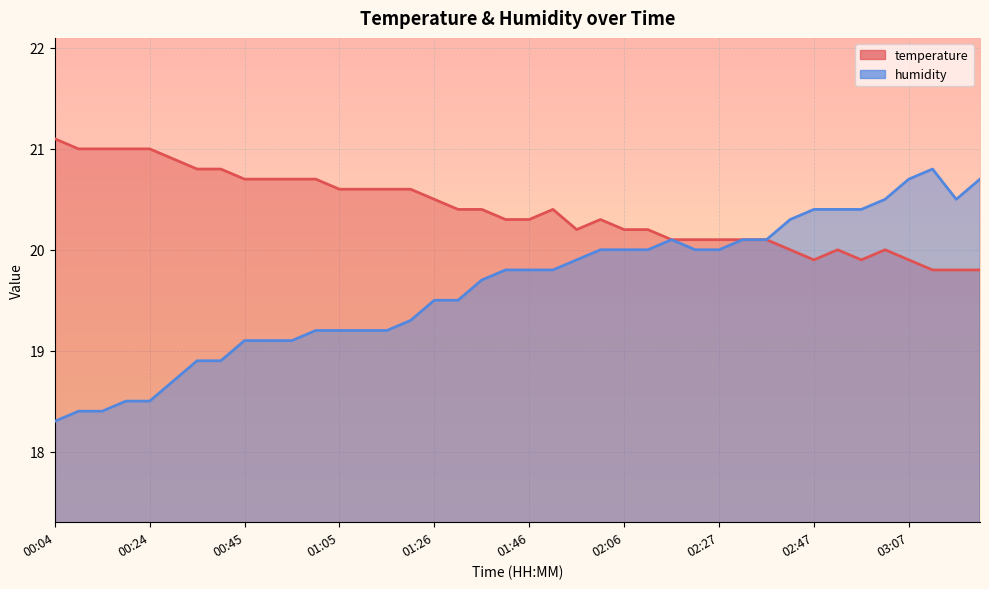

Which series has the widest spread of values?

humidity